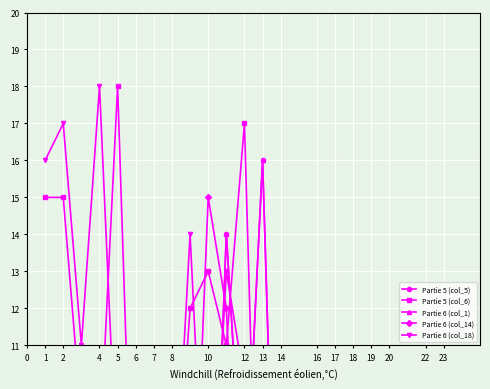

At which label does Partie 6 (col_1) reach its peak?

13